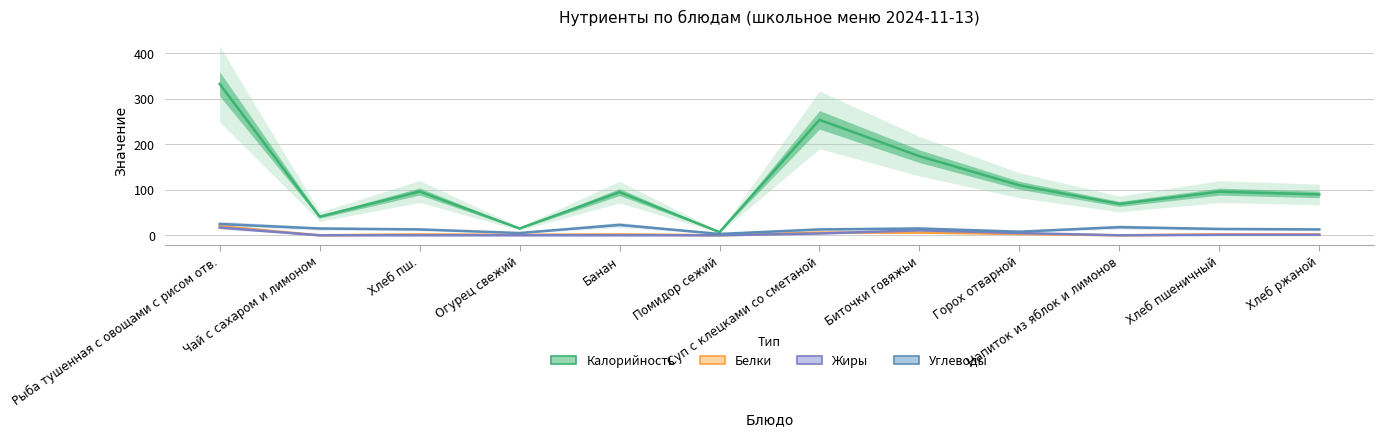

What is the difference between the maximum and minimum values in the Белки series?

20.0